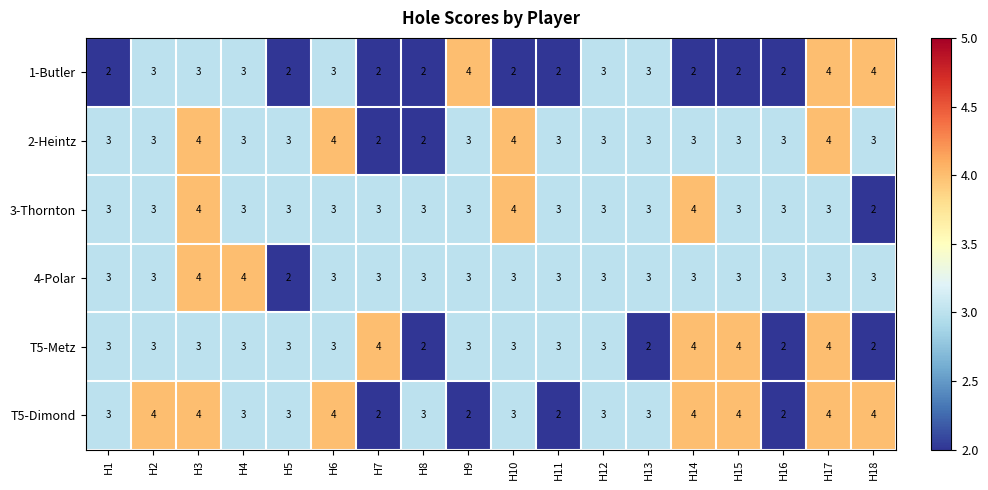

The T5-Dimond series shows 3 at H8. True or false?

True